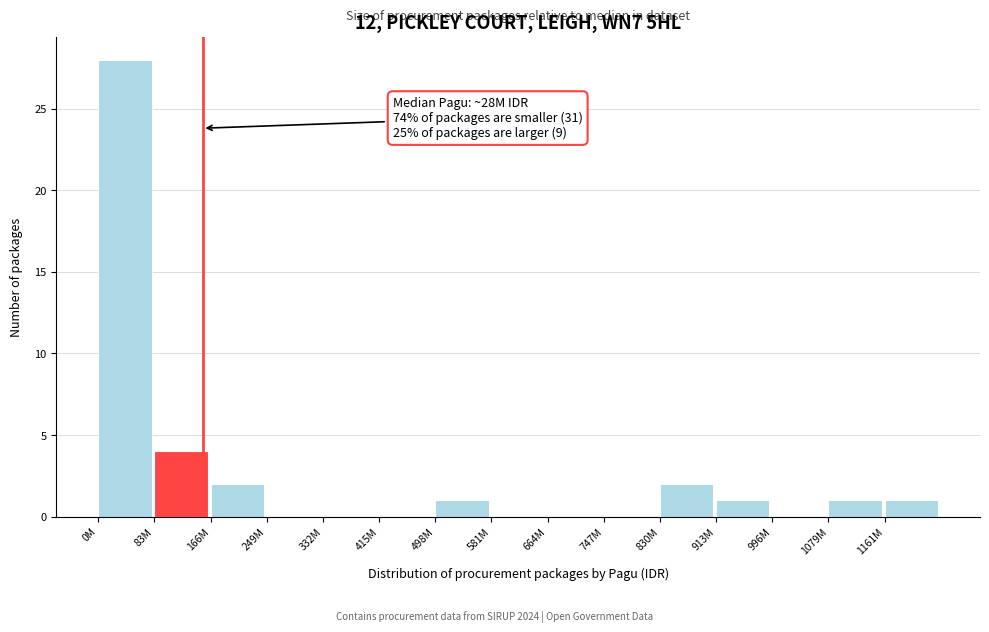

Reading right to left, transcribe all the data shown in this chart.

1161M=1	1079M=1	996M=0	913M=1	830M=2	747M=0	664M=0	581M=0	498M=1	415M=0	332M=0	249M=0	166M=2	83M=4	0M=28